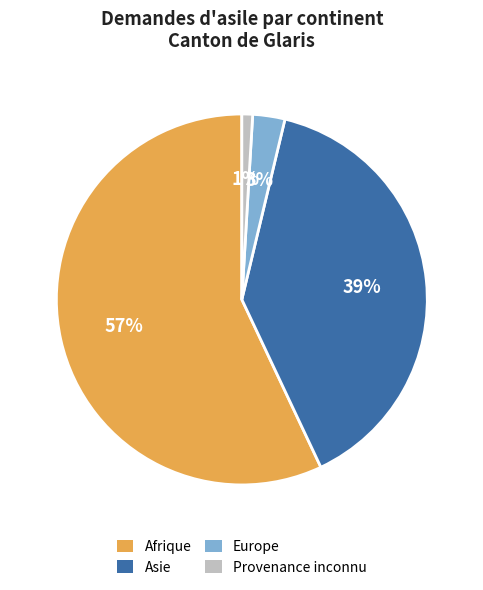

To the nearest percent, what percentage of the pie is Asie?

39%